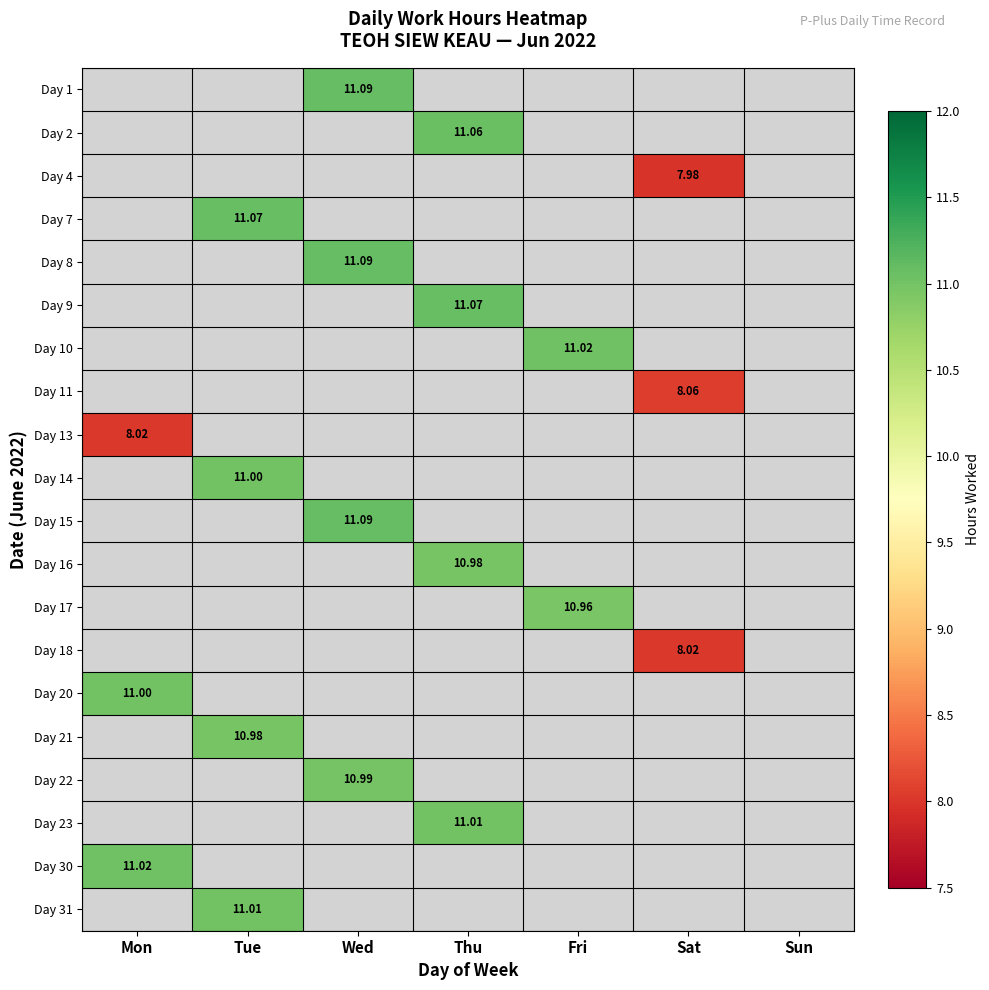

Which category has the highest value in the Day 17 series?

Fri